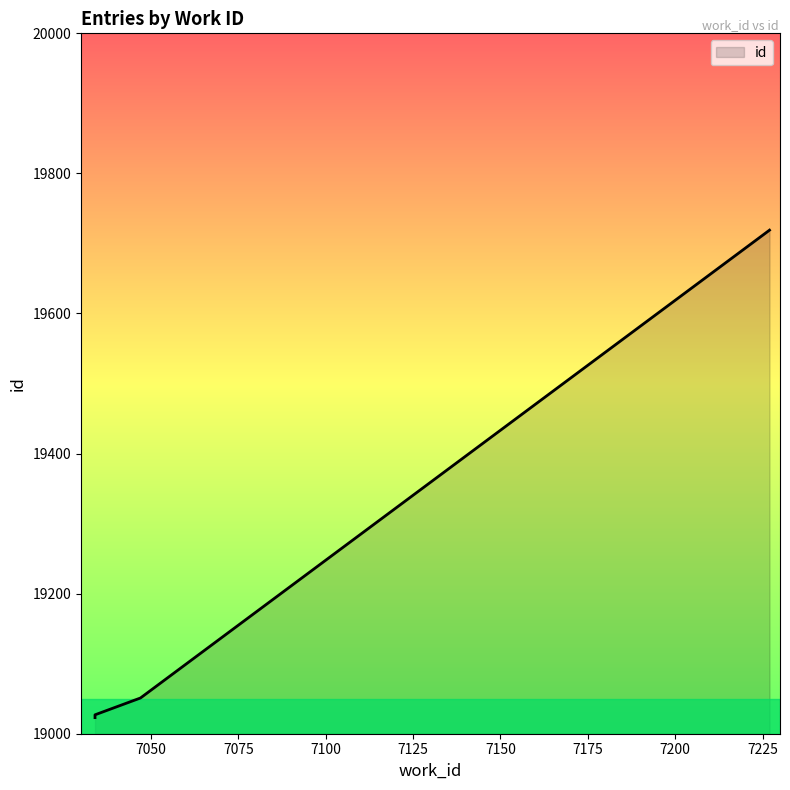

Reading right to left, transcribe all the data shown in this chart.

19719	19051	19027	19024	19023